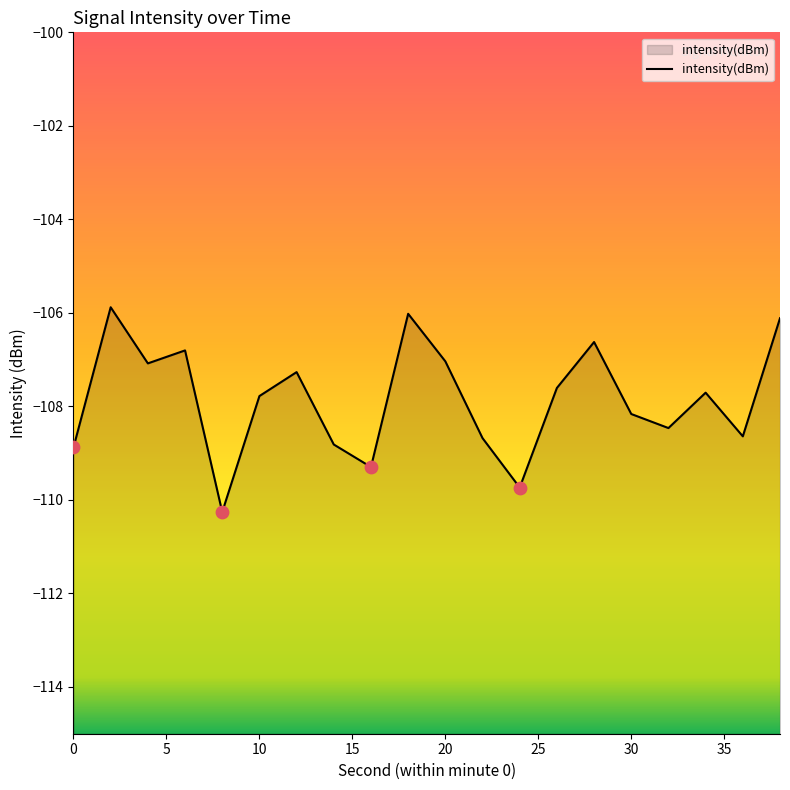

Which has a higher value, 12 or 8?

12